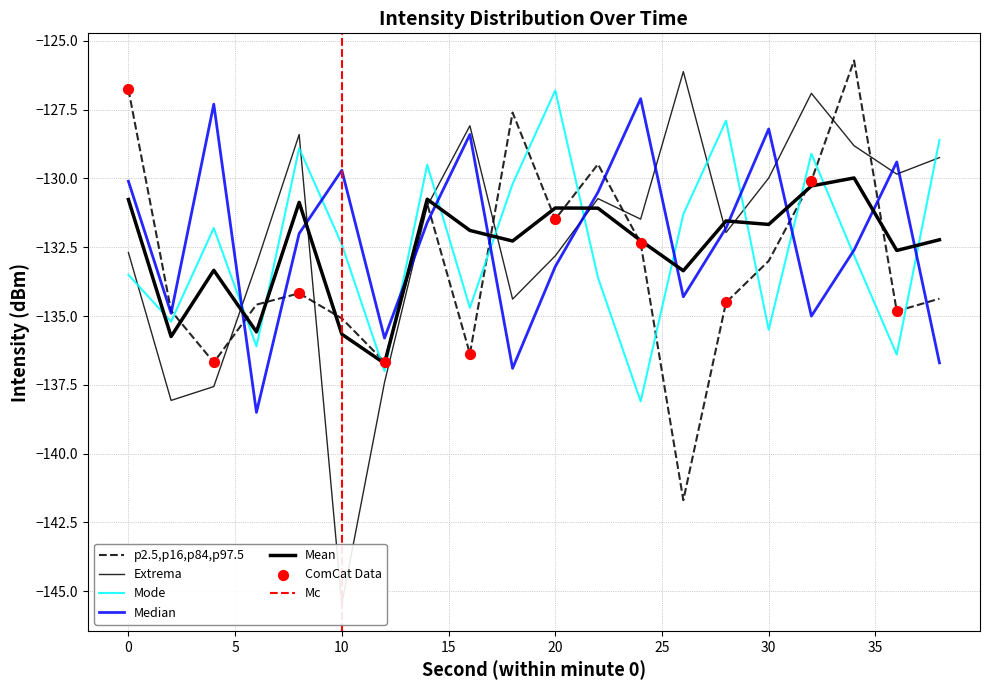

Is the value of s0 at 36 greater than the value of s2 at 8?

No